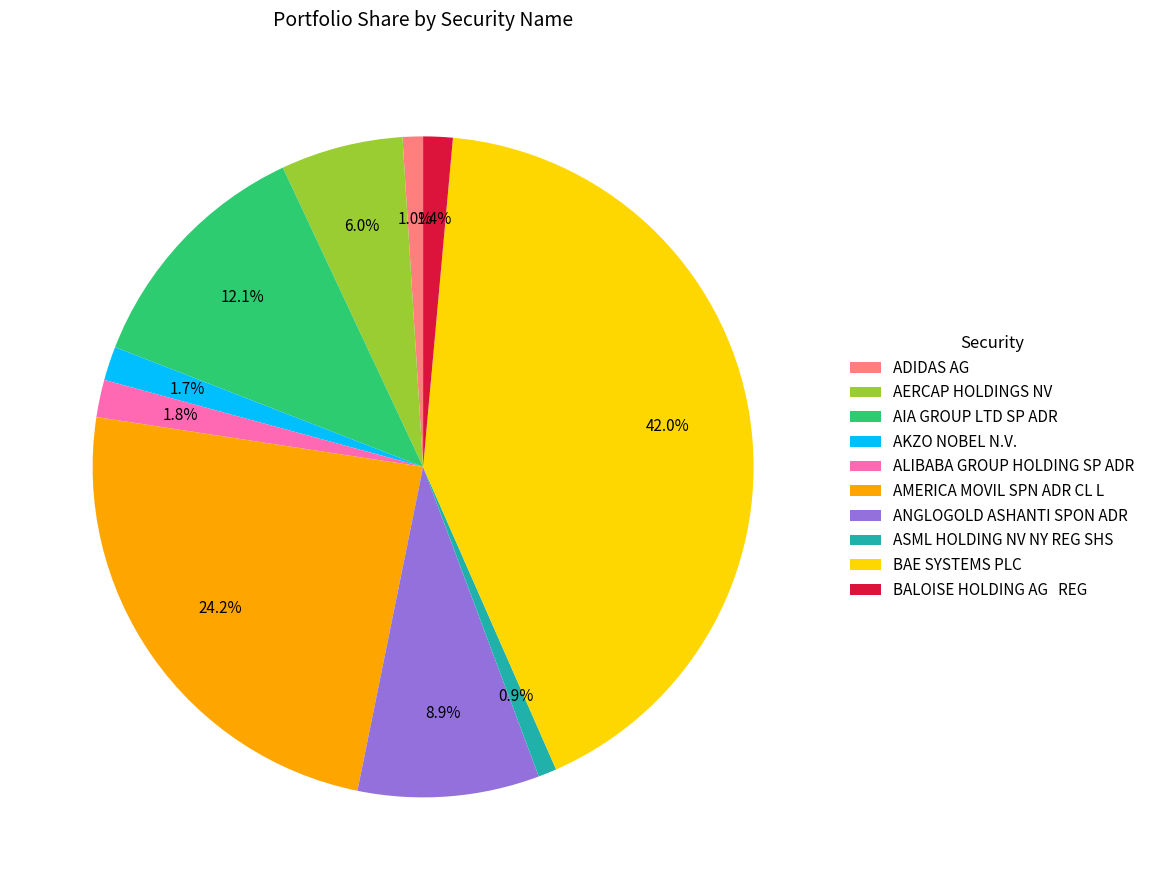

Which has a higher value, BALOISE HOLDING AG REG or AMERICA MOVIL SPN ADR CL L?

AMERICA MOVIL SPN ADR CL L